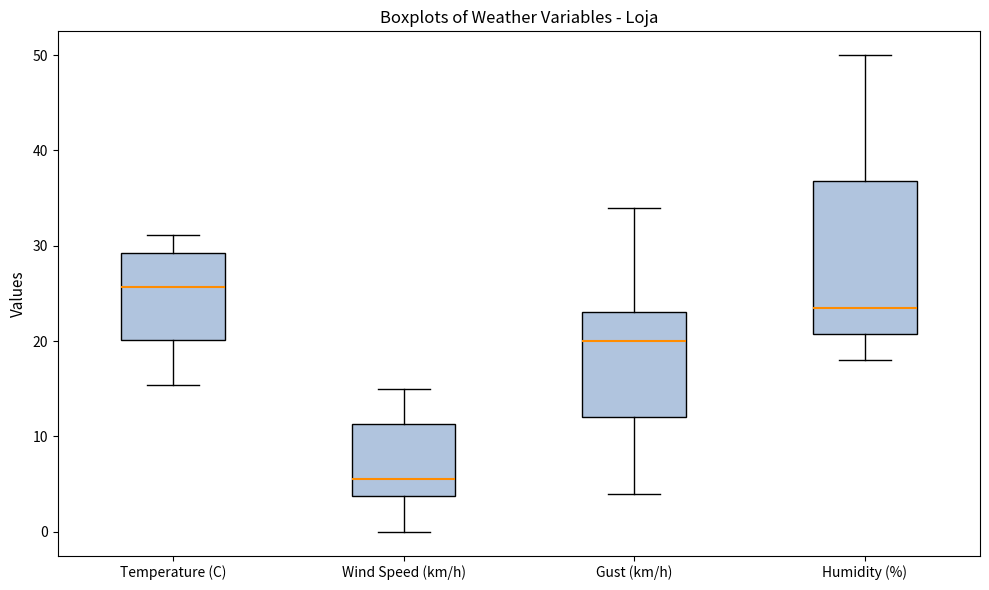

Comparing the boxes themselves (not the whiskers), which one is the tallest?

Humidity (%)